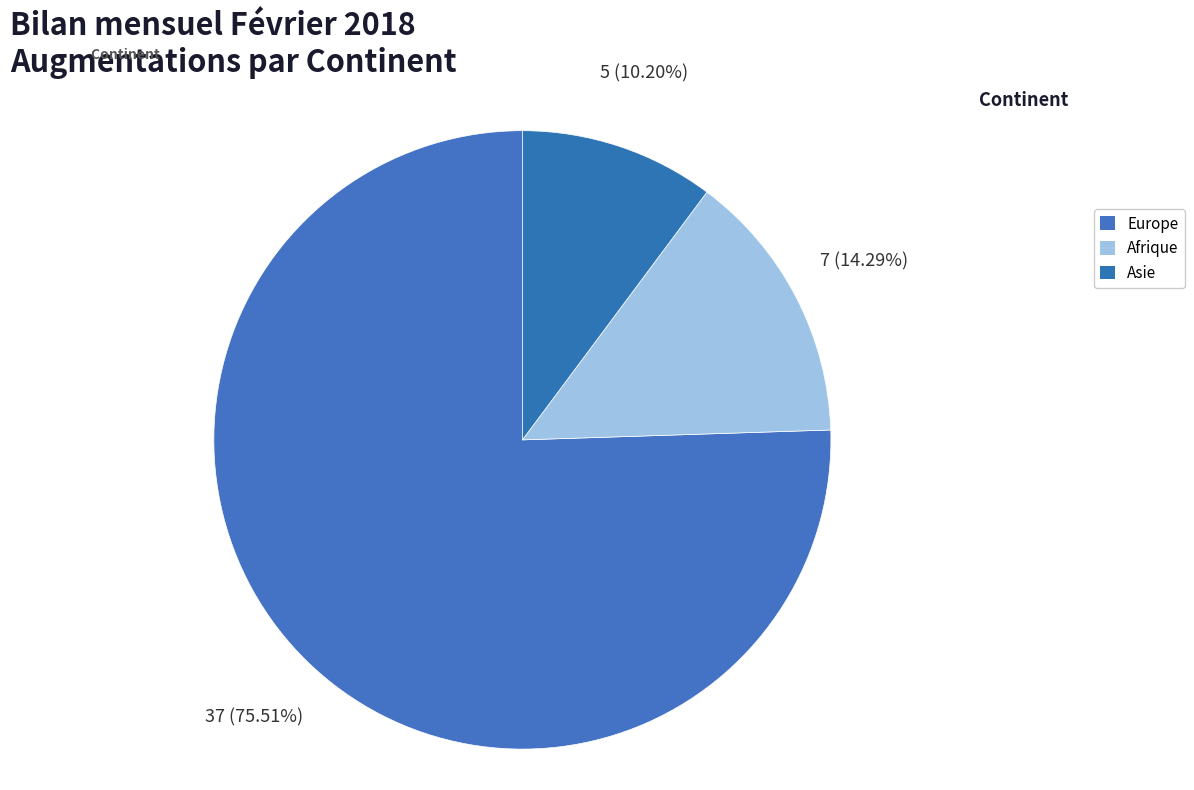

The Asie slice represents 10% of the pie. True or false?

True